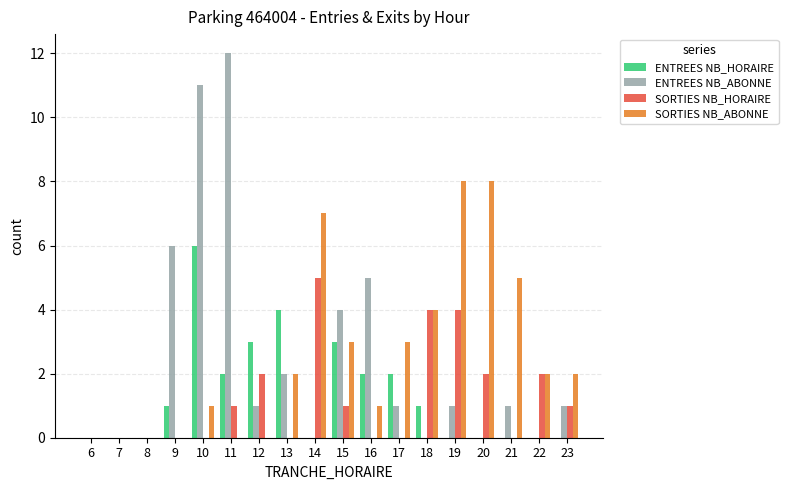

What are all the series names shown in the legend?

ENTREES NB_HORAIRE, ENTREES NB_ABONNE, SORTIES NB_HORAIRE, SORTIES NB_ABONNE